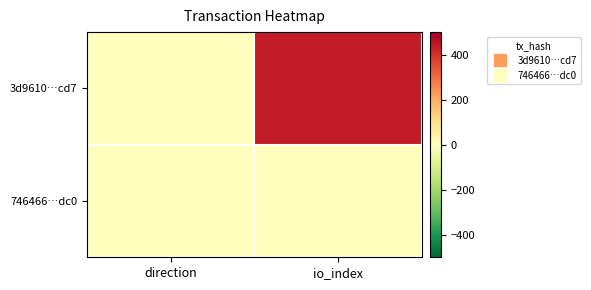

Which series changed the most between direction and io_index?

3d9610…cd7